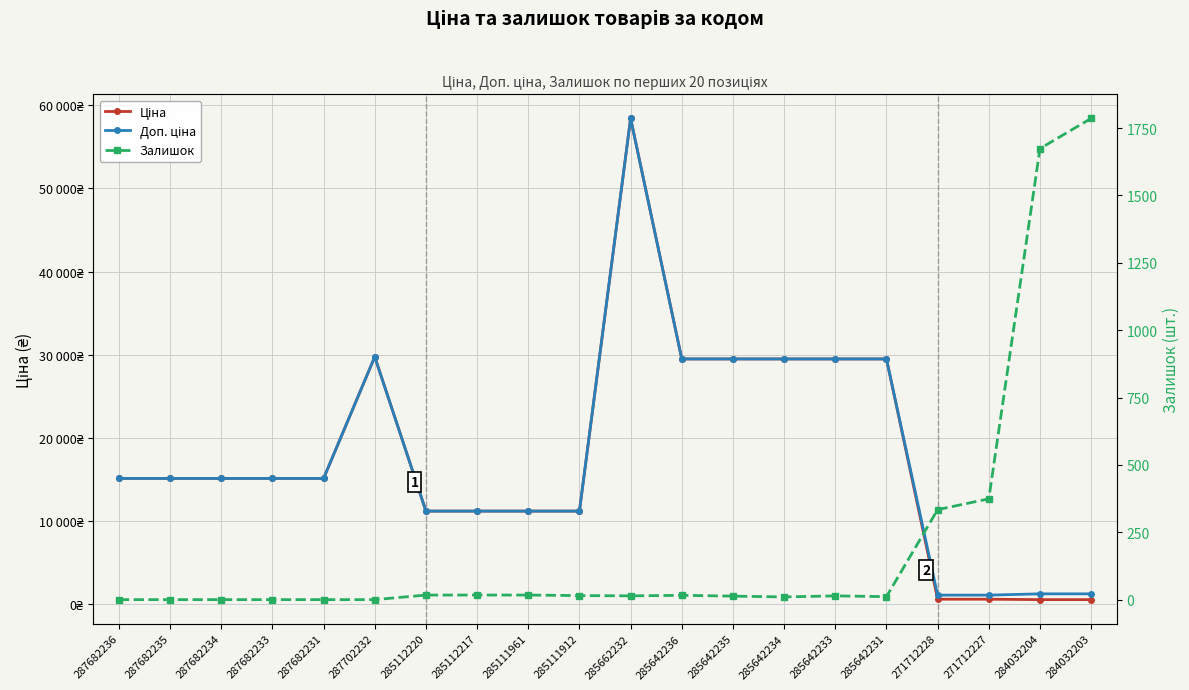

What is the average value of the Ціна series?

17912.1